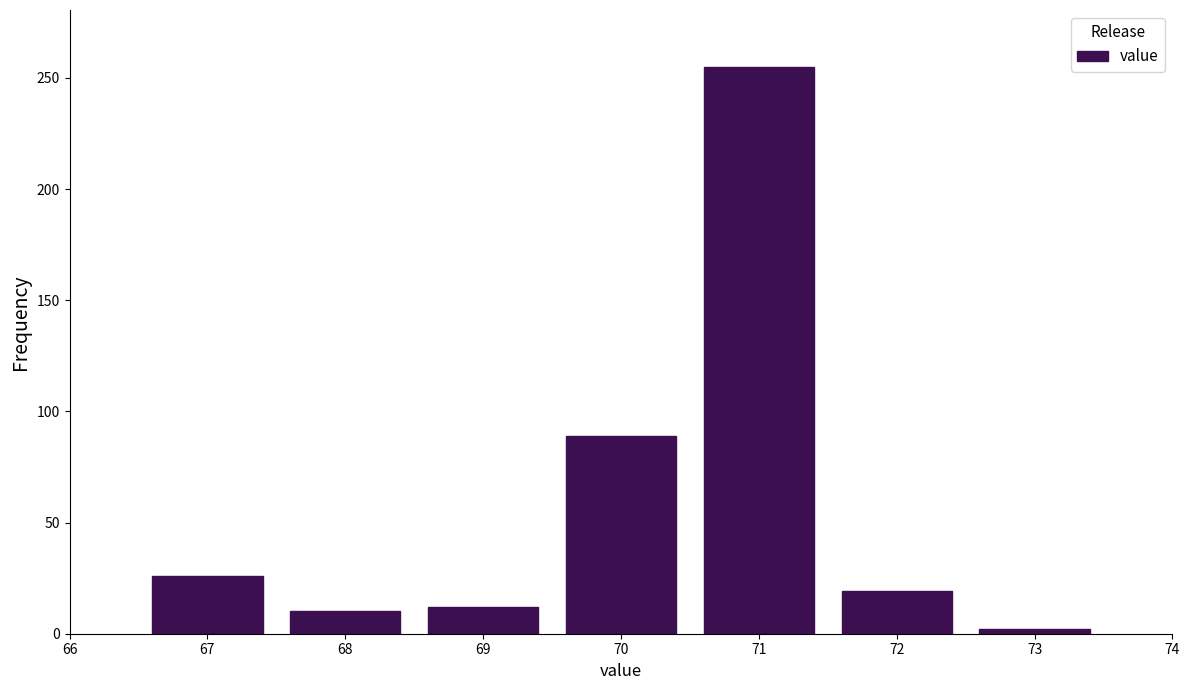

Reading left to right, list all the values displayed in this chart.

67=26	68=10	69=12	70=89	71=255	72=19	73=2